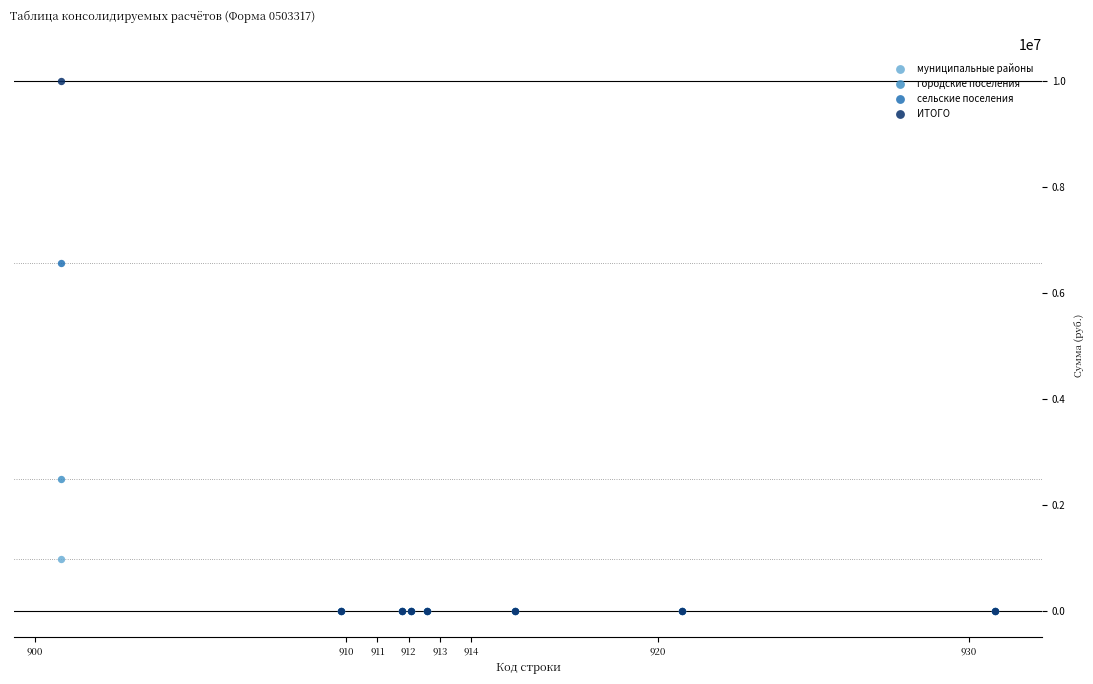

Across all series, what Y value is closest to 5004205?

6558530.0